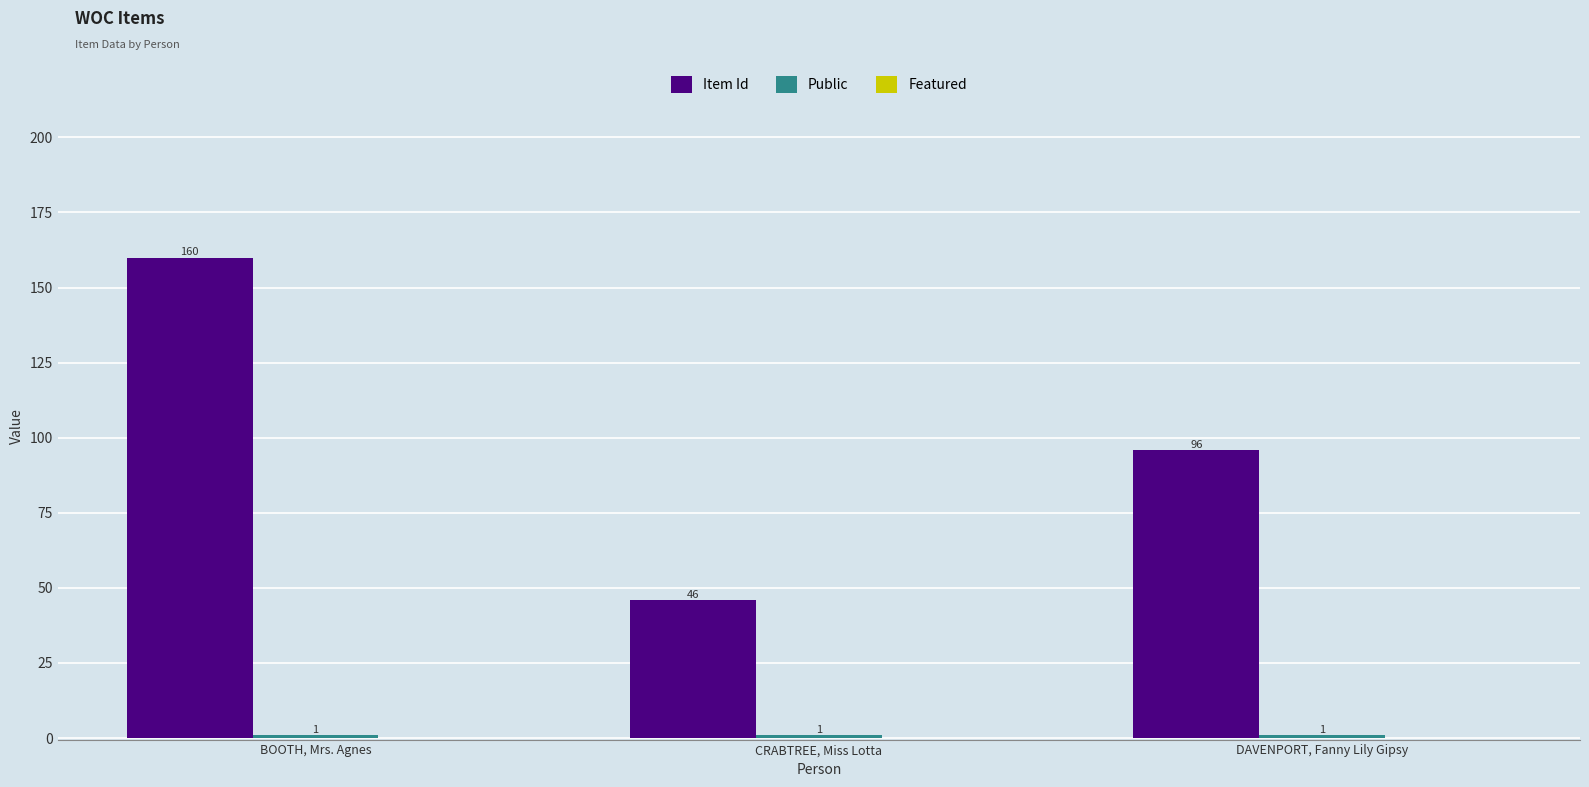

At which label is Item Id closest to 103?

DAVENPORT, Fanny Lily Gipsy